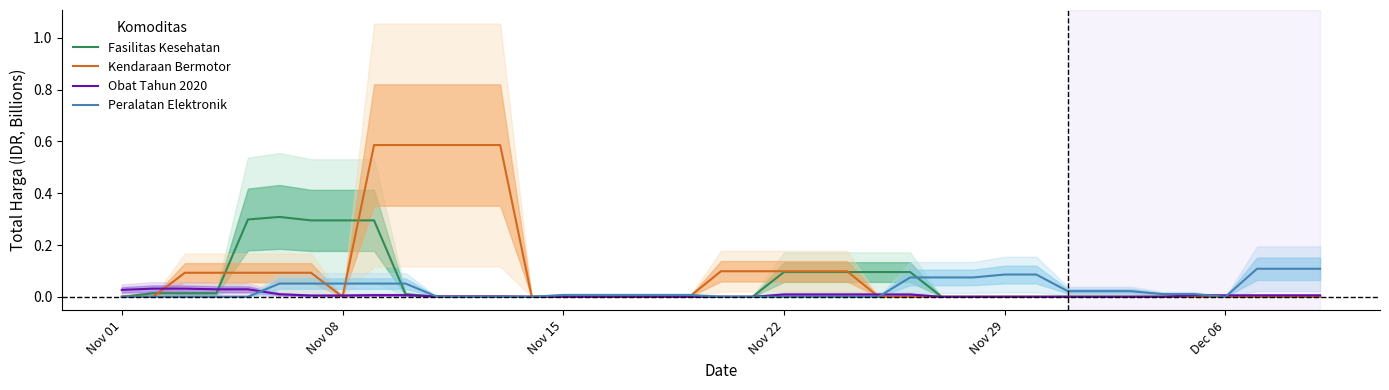

How many categories are shown in the chart?

39